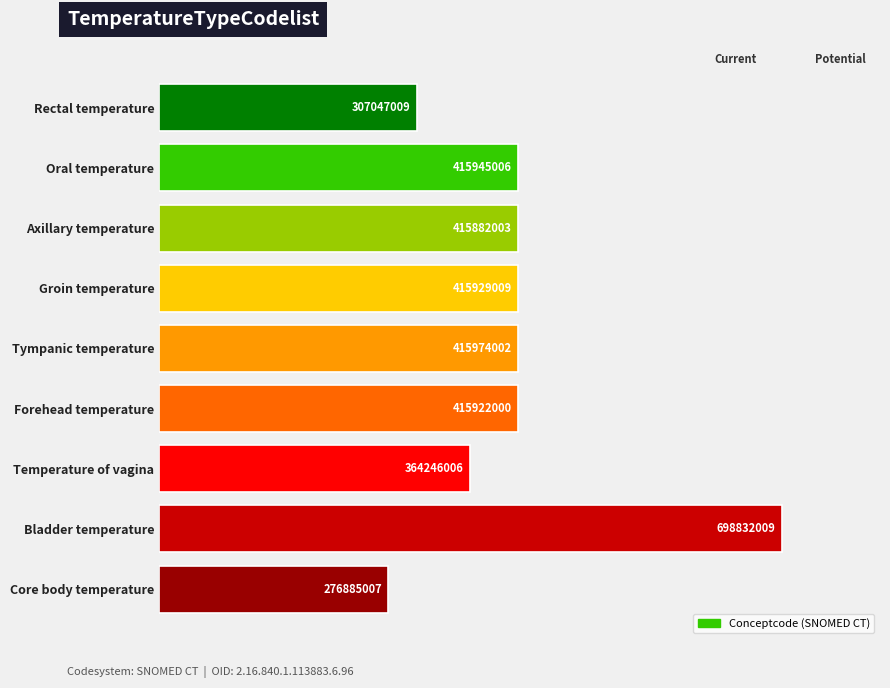

Does the chart contain any negative values?

No